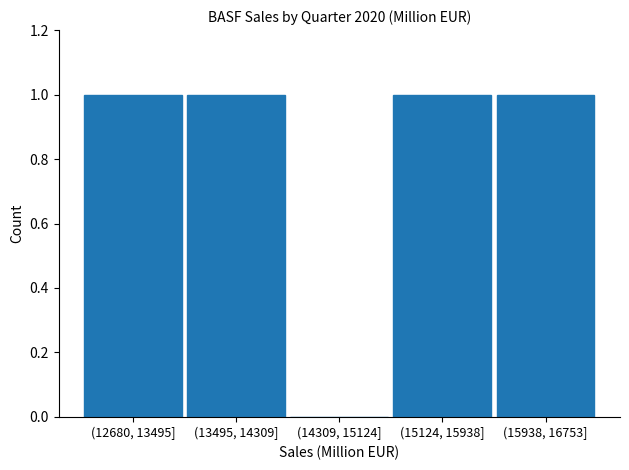

Reading left to right, transcribe all the data shown in this chart.

(12680, 13495]=1	(13495, 14309]=1	(14309, 15124]=0	(15124, 15938]=1	(15938, 16753]=1